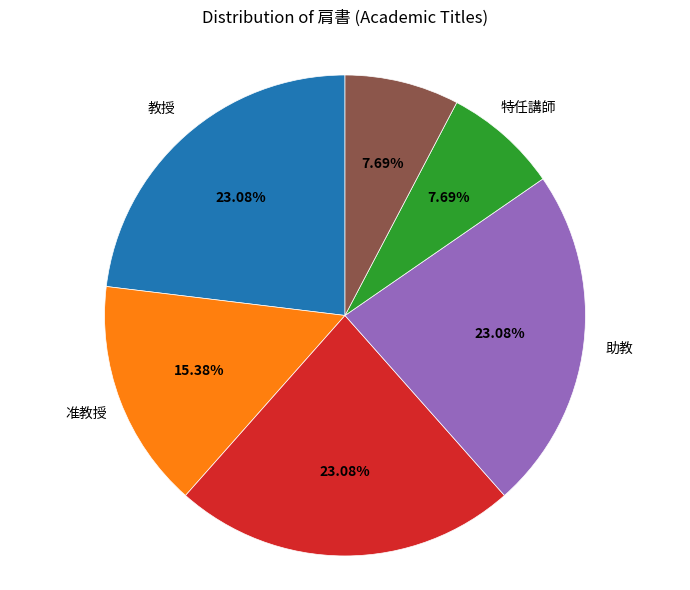

Is there any slice that represents more than half of the pie?

No